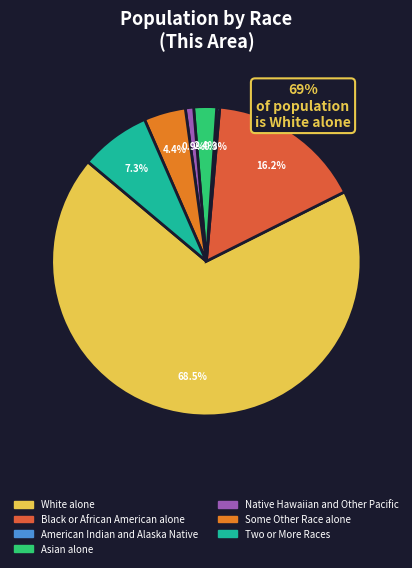

Is the sum of Black or African American alone and American Indian and Alaska Native greater than half?

No